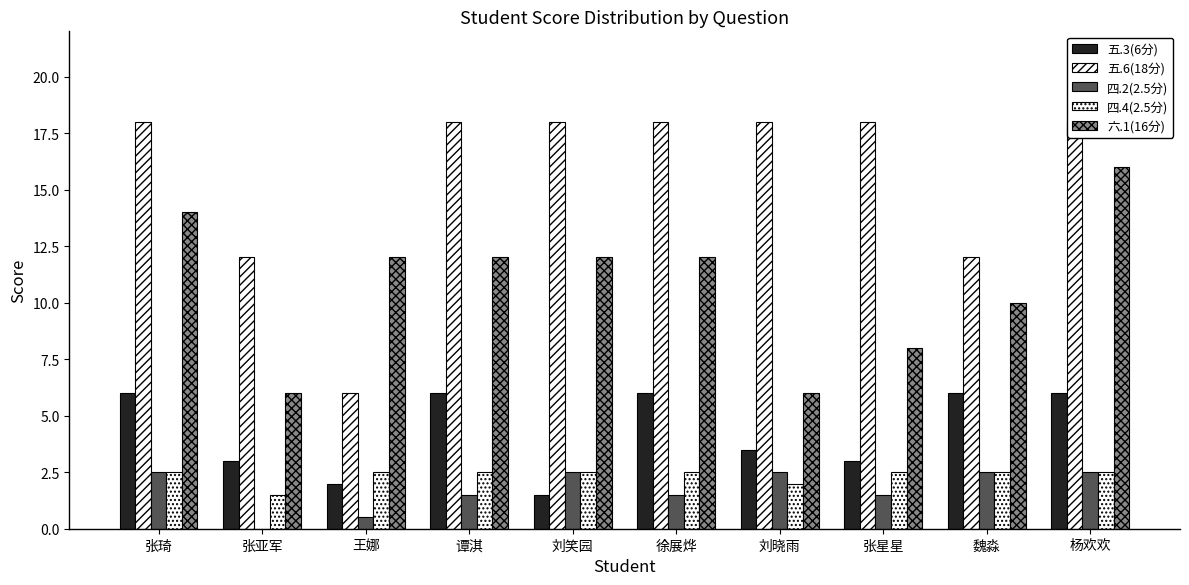

What is the sum of all 五.3(6分) values?

43.0